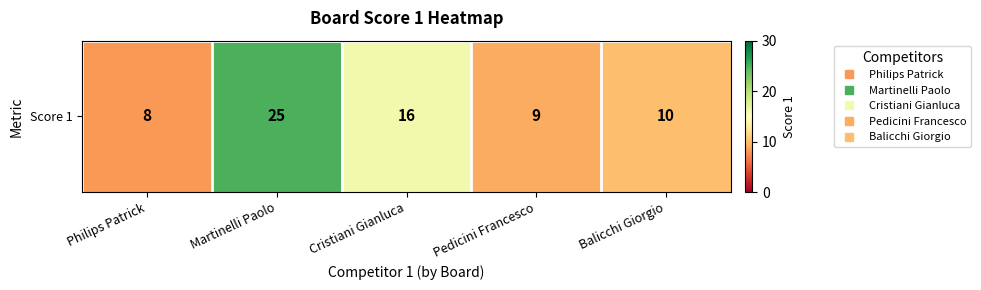

True or false: the data shows 8 at Philips Patrick.

True